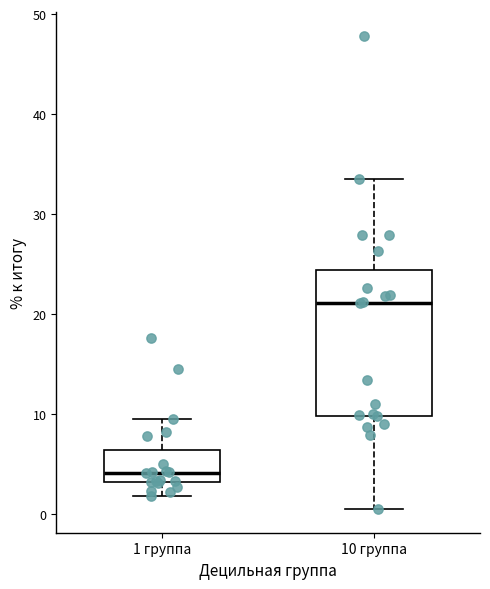

Which box is the tallest, from its lower edge to its upper edge?

10 группа